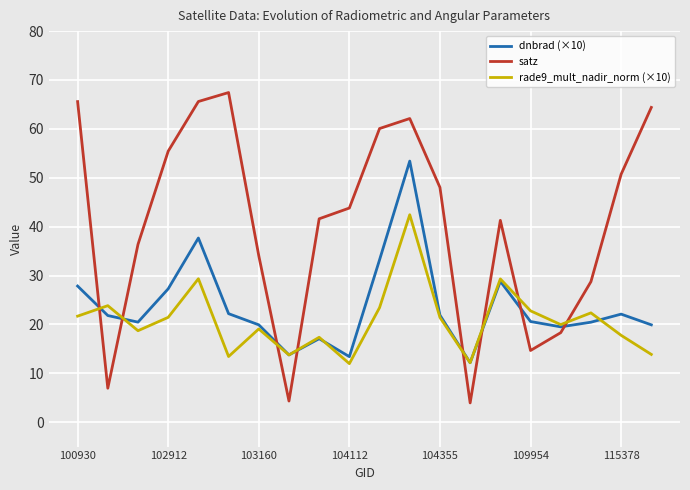

Which series has the largest range (max minus min)?

satz